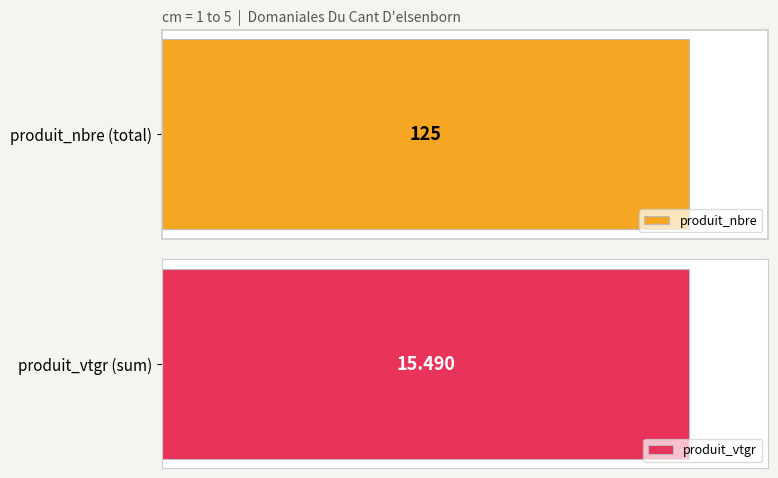

Are the bars grouped side by side (vs. stacked)?

Yes